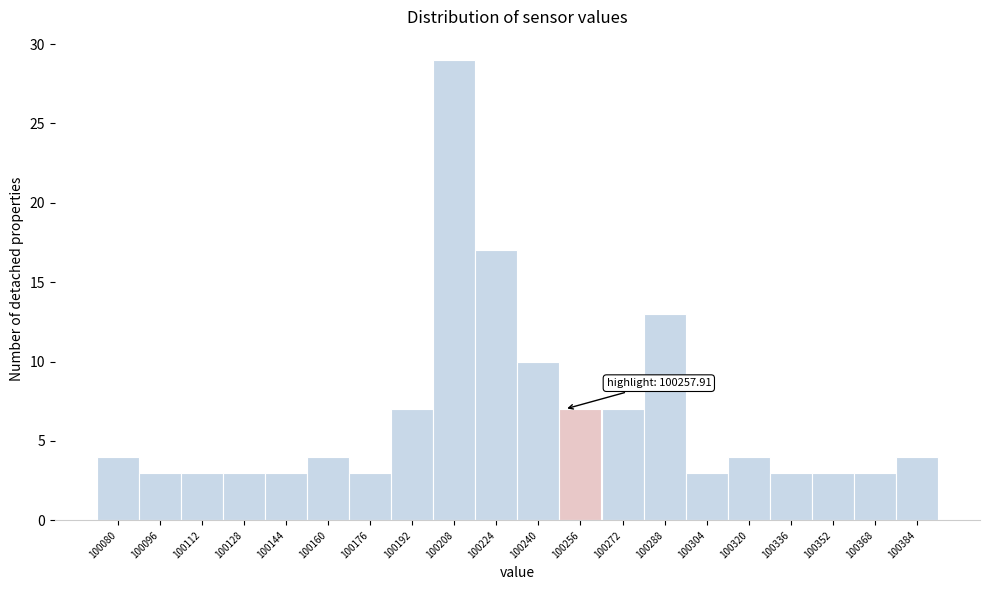

Reading left to right, what are all the values shown in this chart?

100080=4	100096=3	100112=3	100128=3	100144=3	100160=4	100176=3	100192=7	100208=29	100224=17	100240=10	100256=7	100272=7	100288=13	100304=3	100320=4	100336=3	100352=3	100368=3	100384=4